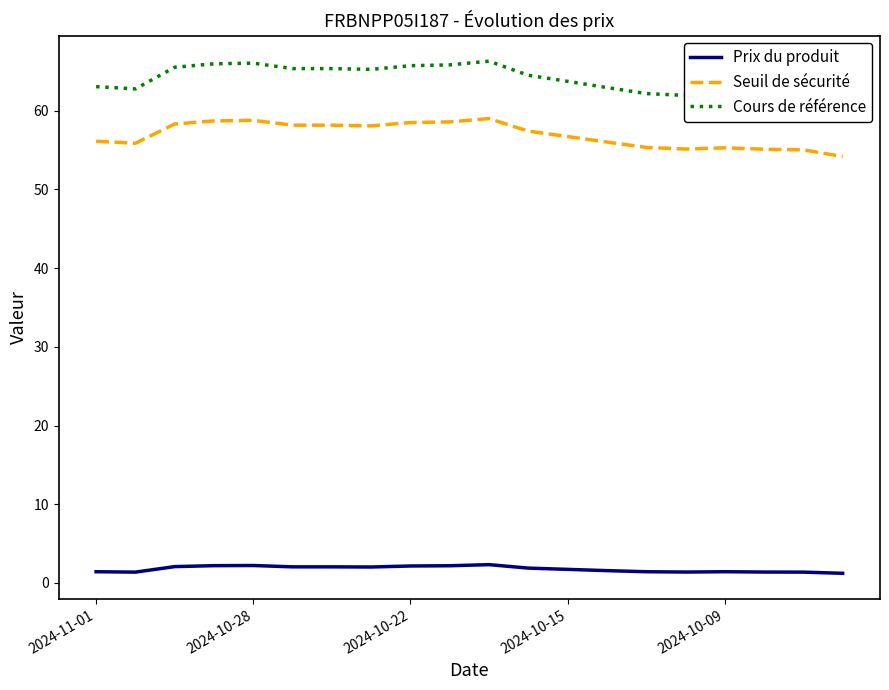

True or false: Prix du produit has more than 1 interior local peaks.

True